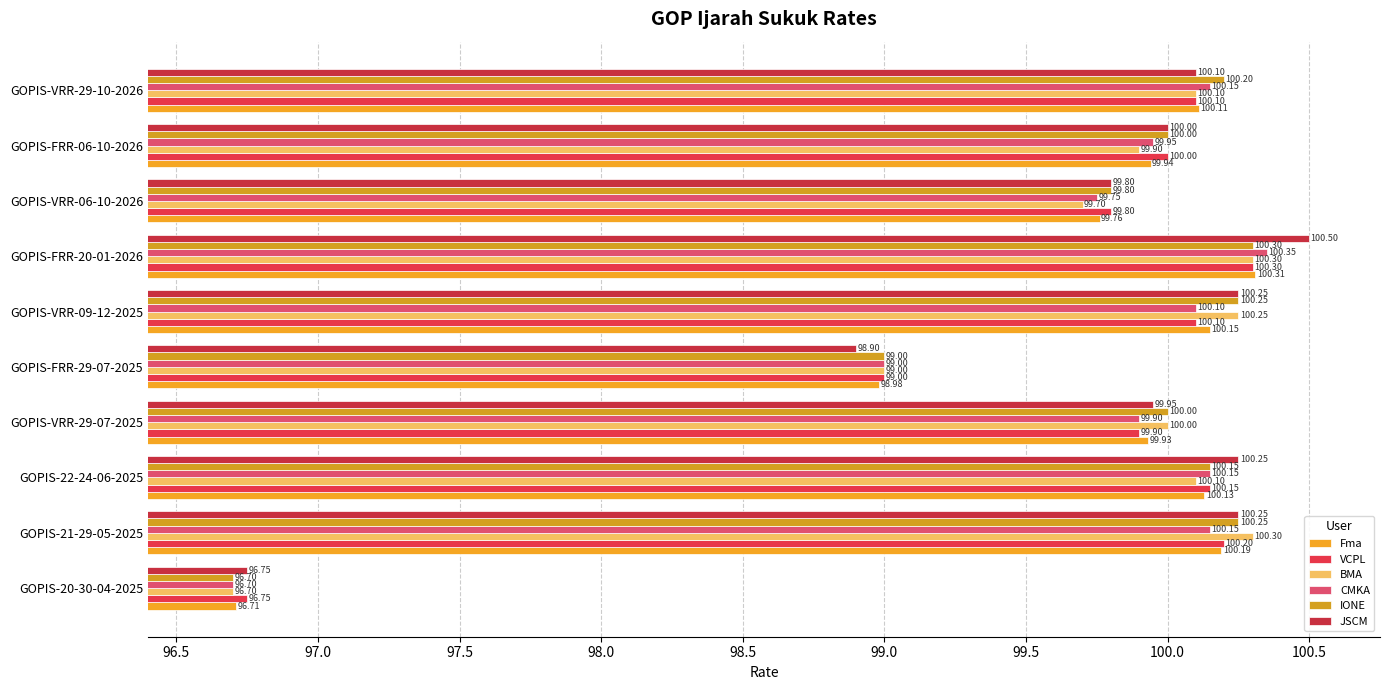

What is the label of the 5th bar from the right?

GOPIS-VRR-09-12-2025